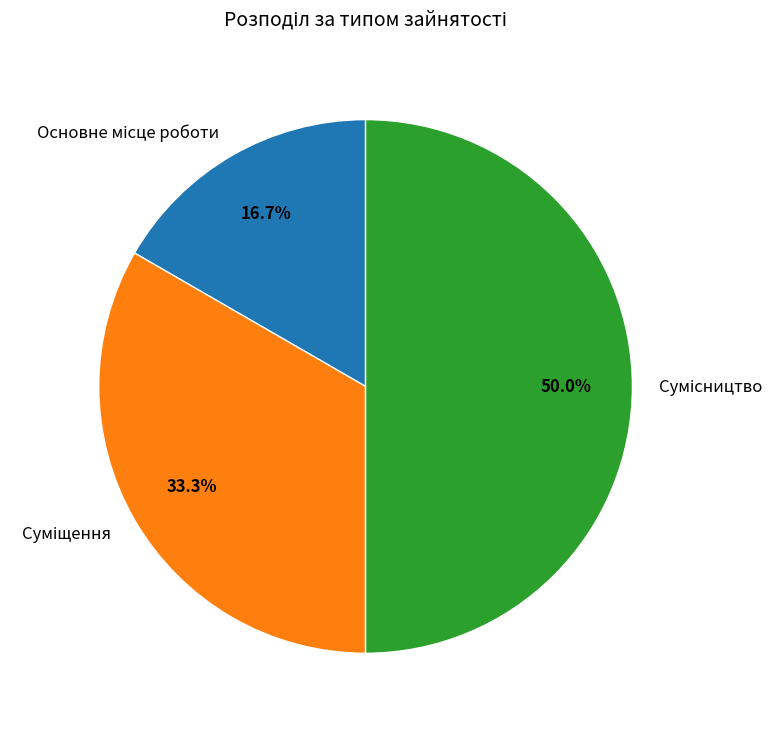

To the nearest percent, what portion does Сумісництво represent?

50%